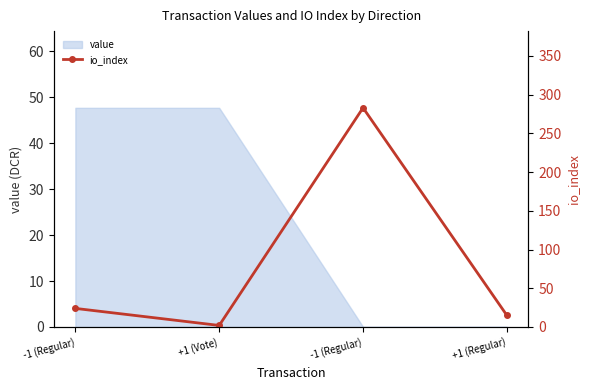

The chart shows a value of 27 at +1 (Regular). True or false?

False